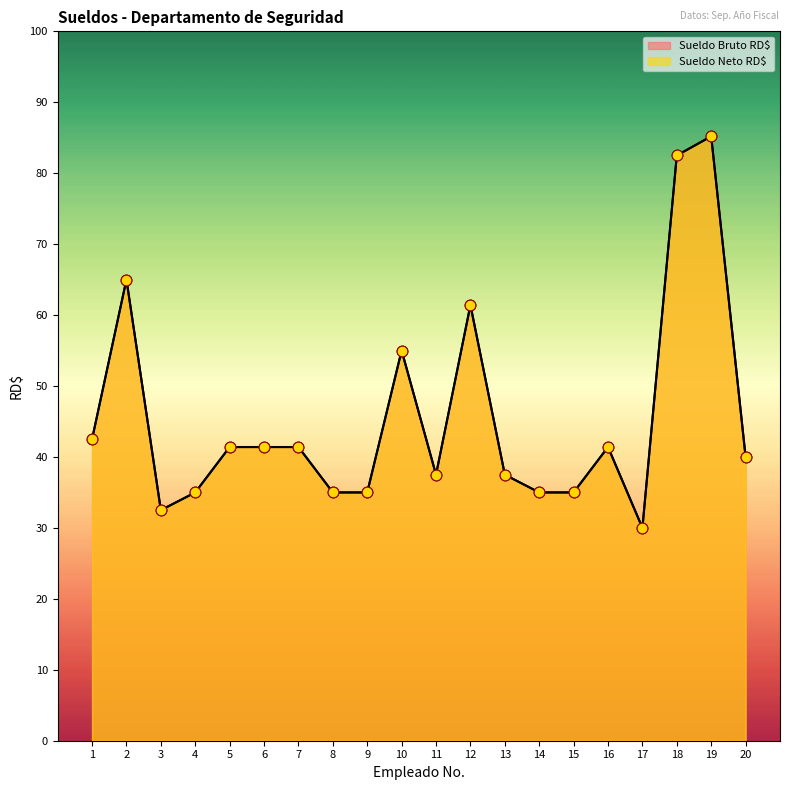

Is the value of Sueldo Neto RD$ at 1 greater than the value of Sueldo Bruto RD$ at 2?

No